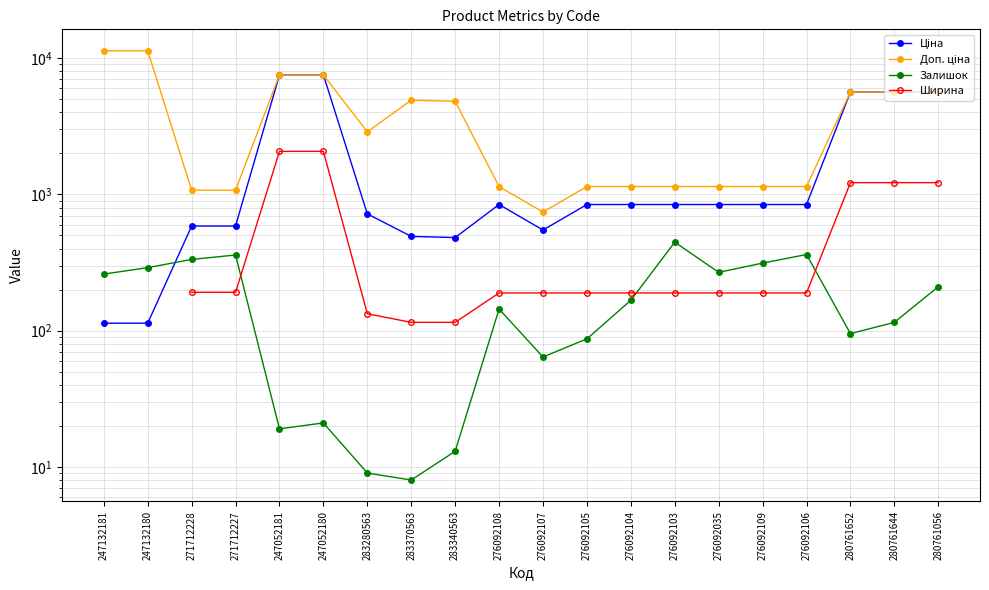

What is the average value of the Доп. ціна series?

3908.5